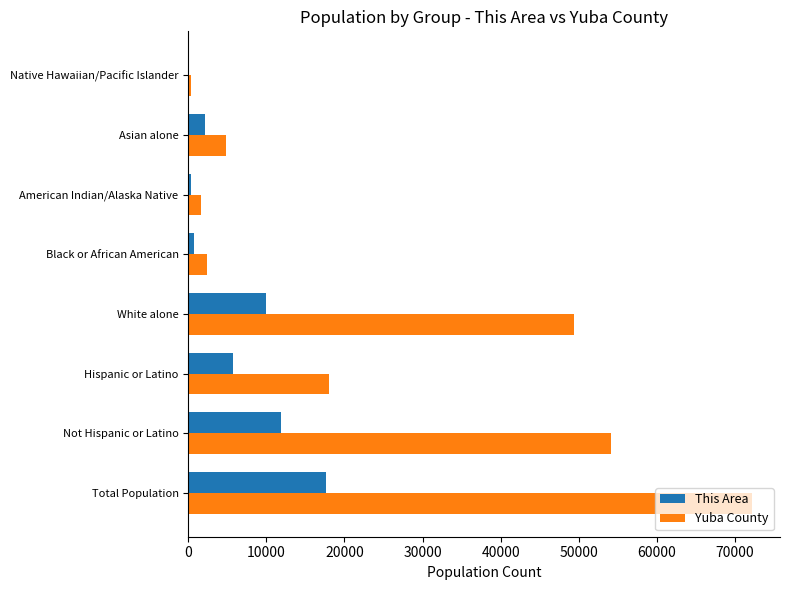

How many series are shown in this chart?

2